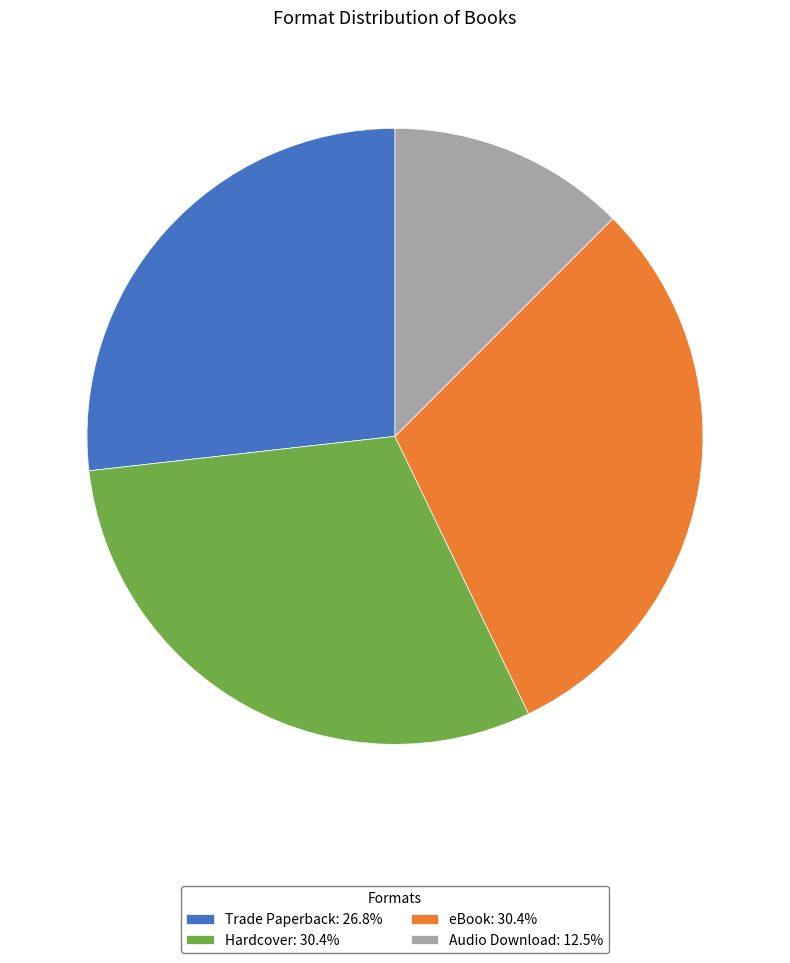

What is the ratio of the value at Audio Download to the value at eBook?

0.4